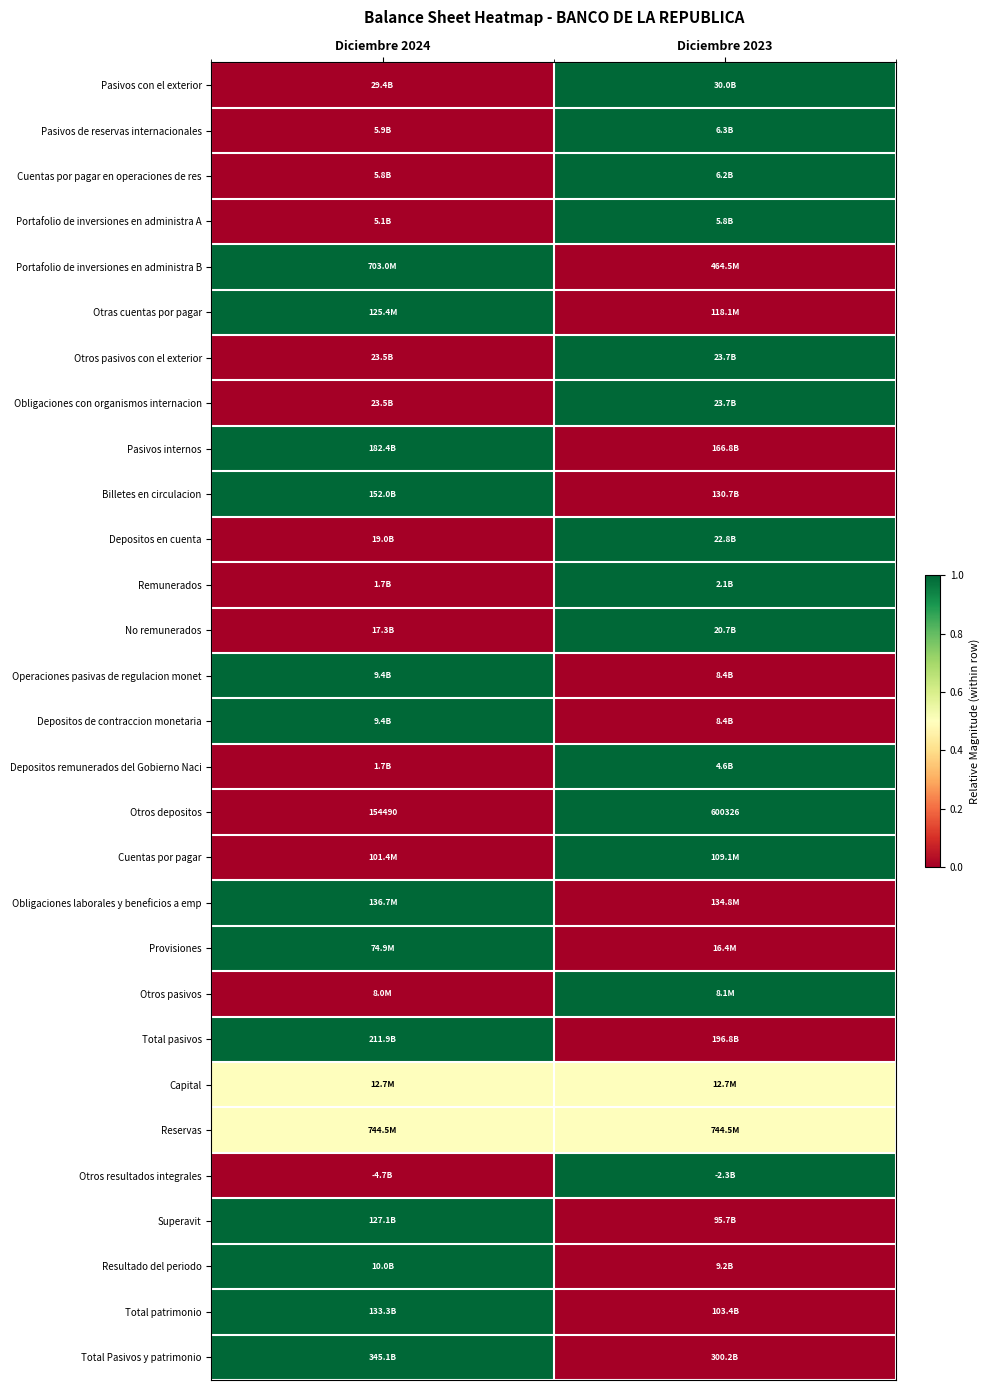

What is the average value of the Otros depositos series?

377408.0